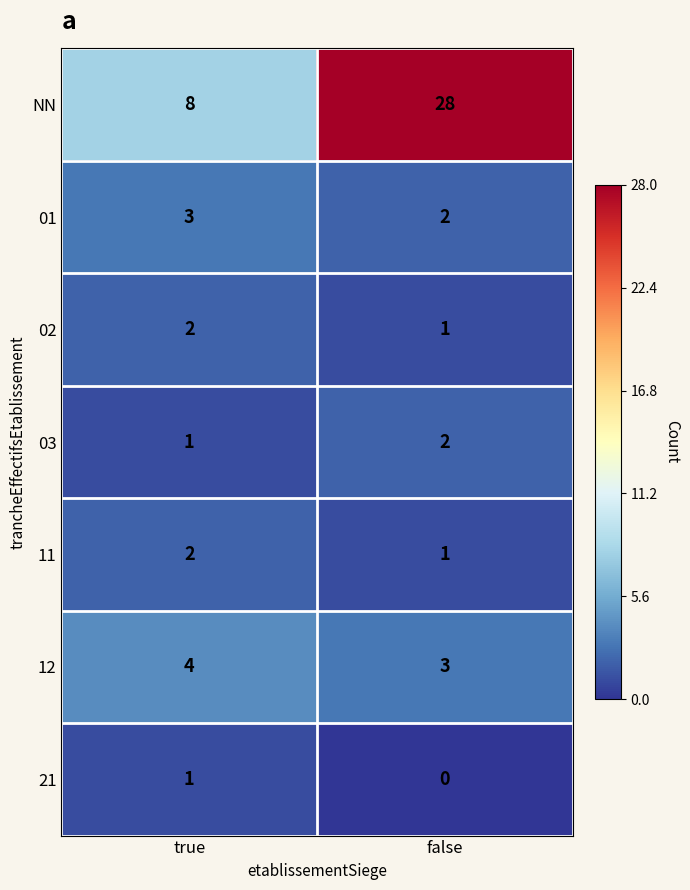

What is the total value across all series at true?

21